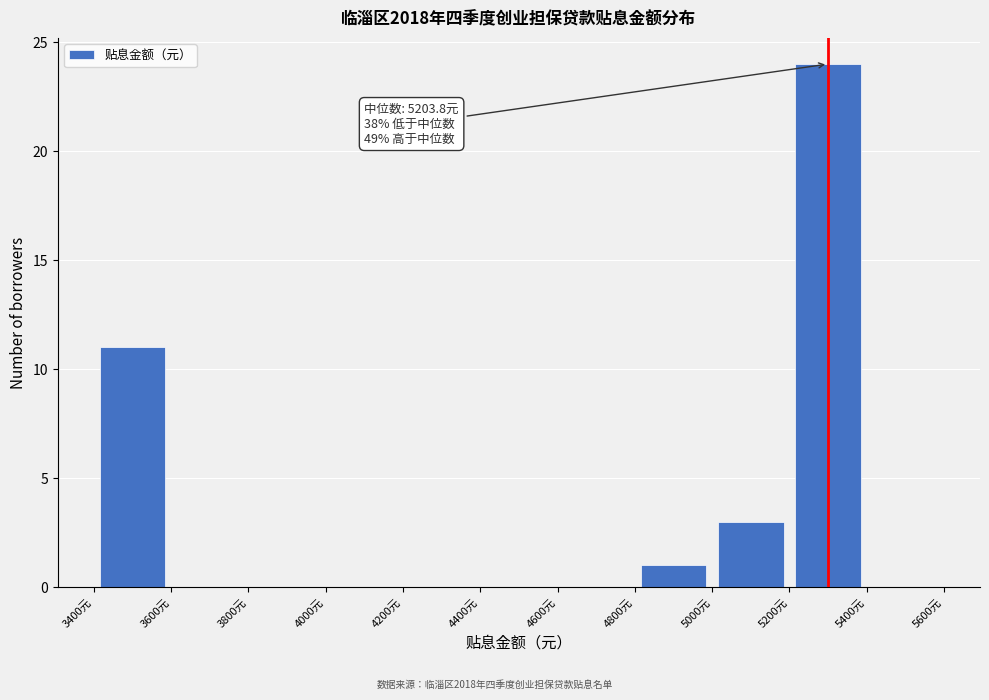

Which range on the x-axis has the tallest bar?

5200 to 5400